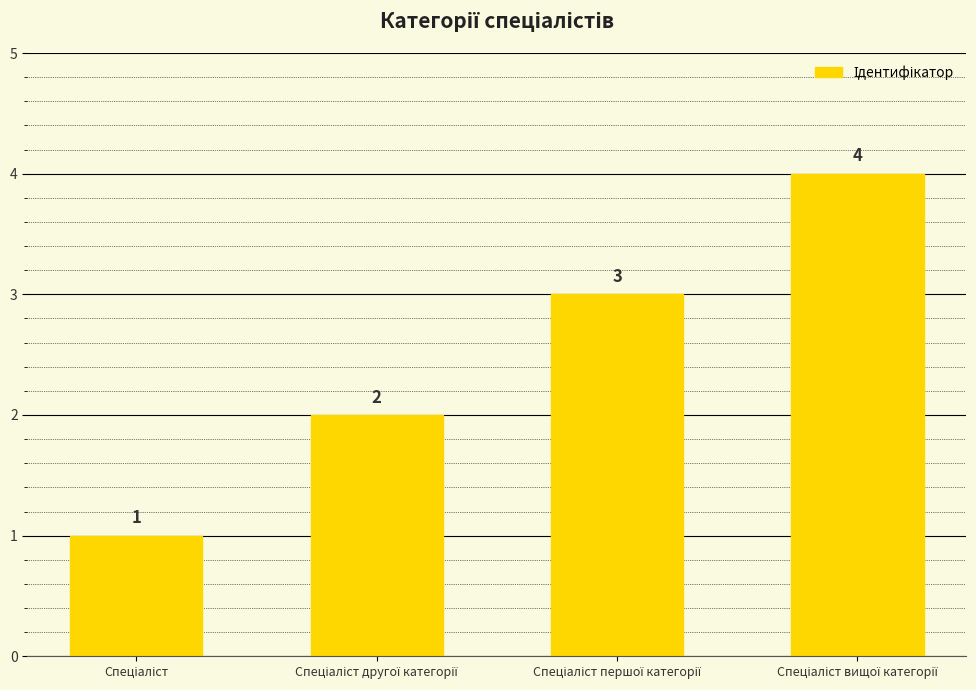

How many values are below 3?

2